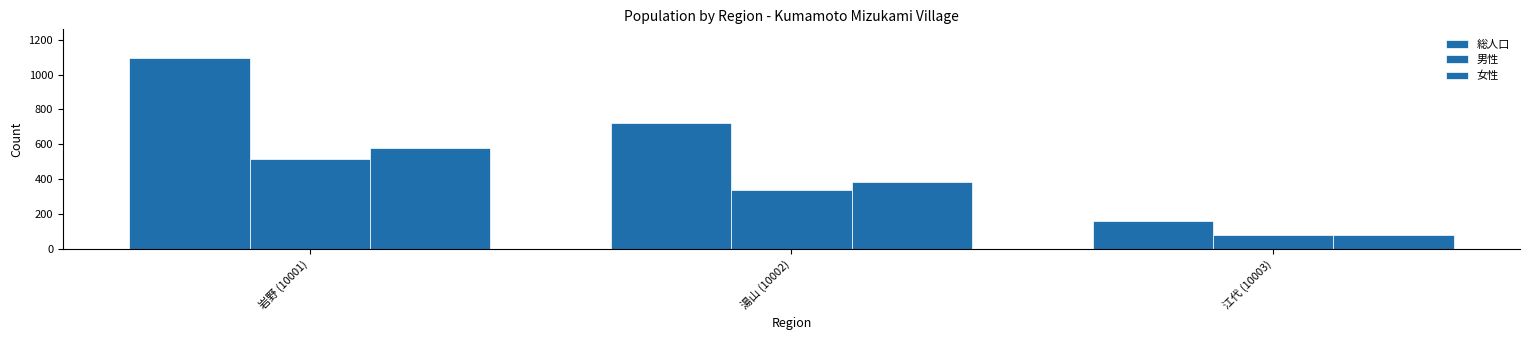

How many groups of bars are there?

3